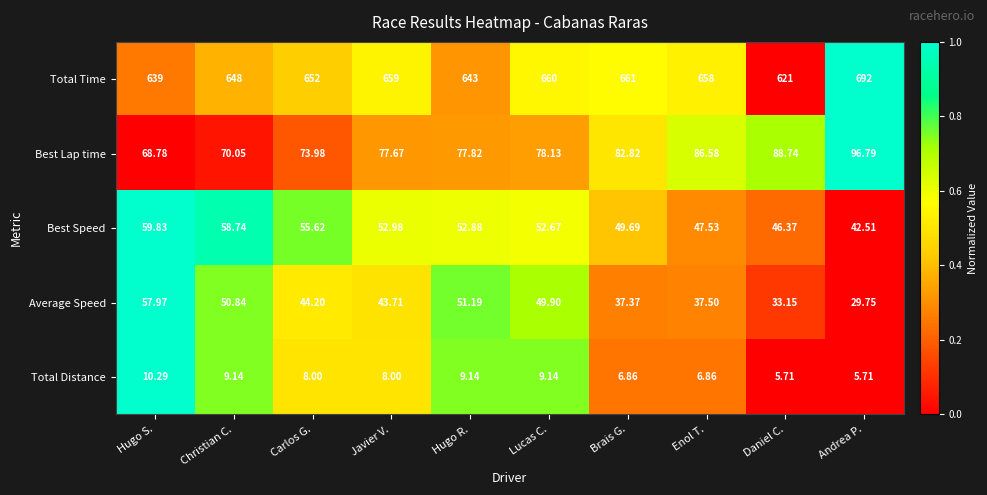

Between Hugo S. and Lucas C., which series saw the biggest shift?

Total Time